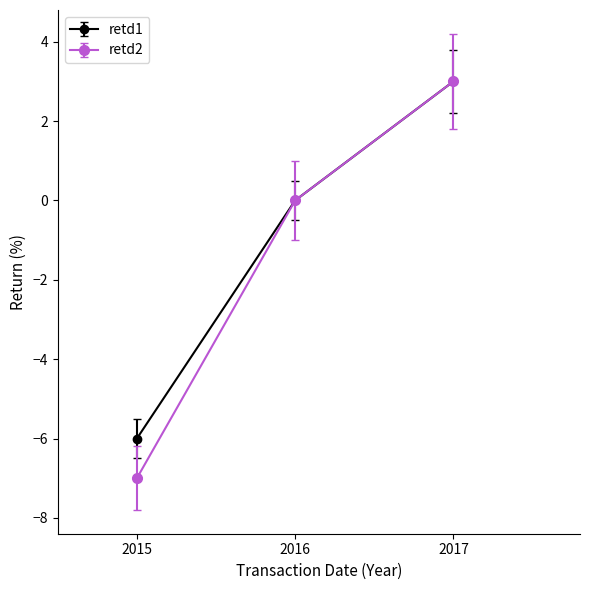

Is the value of retd1 at 2015 greater than the value of retd2 at 2015?

Yes